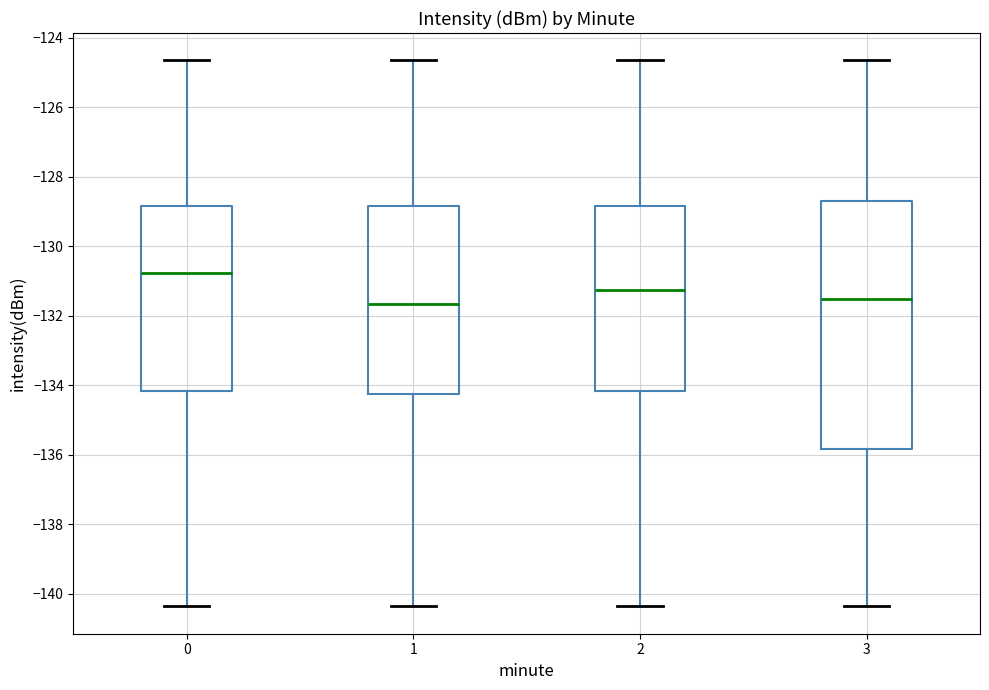

Reading left to right, transcribe this box plot: for each box, give where its median line is, the range the box spans, and where its two whiskers end, as read against the y-axis. The values are not printed on the chart, so give them approximately, as read against the axis.

0: median -130.8, box -134.2 to -128.8, whiskers -140.4 to -124.6
1: median -131.6, box -134.2 to -128.8, whiskers -140.4 to -124.6
2: median -131.2, box -134.2 to -128.8, whiskers -140.4 to -124.6
3: median -131.6, box -135.8 to -128.8, whiskers -140.4 to -124.6